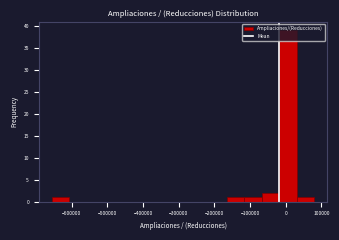

Over which range of the x-axis is the bar tallest?

-20000 to 30000